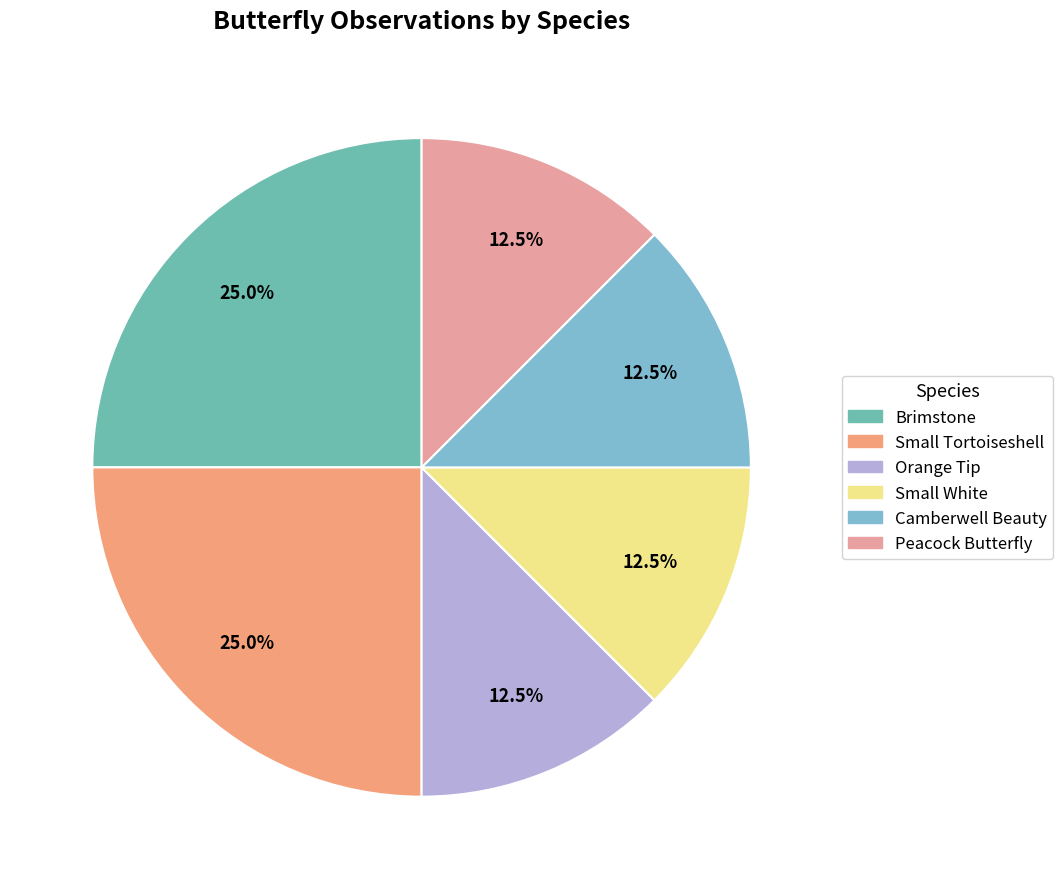

Which category has the smallest portion of the pie?

Orange Tip